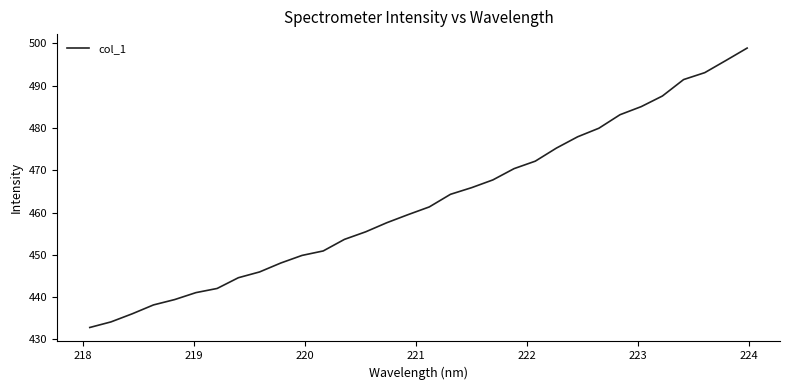

What is the difference between the maximum and minimum values?

66.1